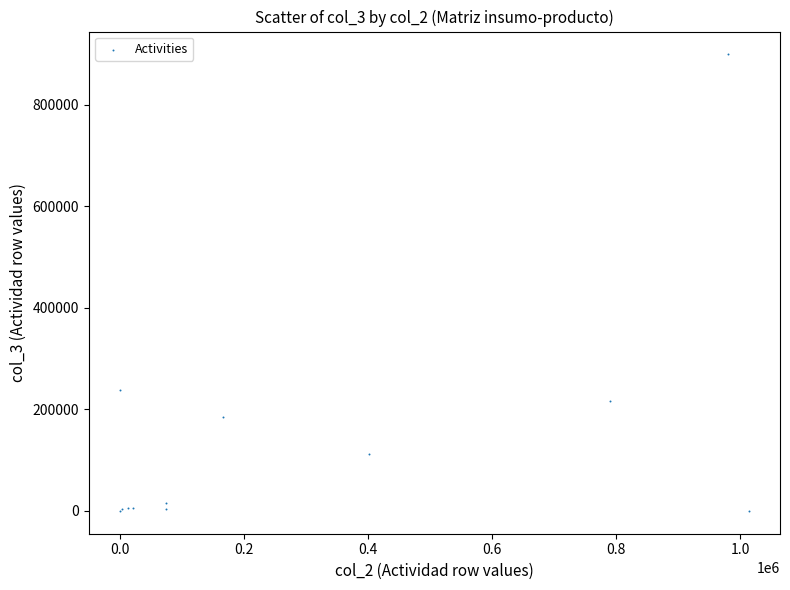

What Y value in the scatter plot is closest to 449424?

238624.9